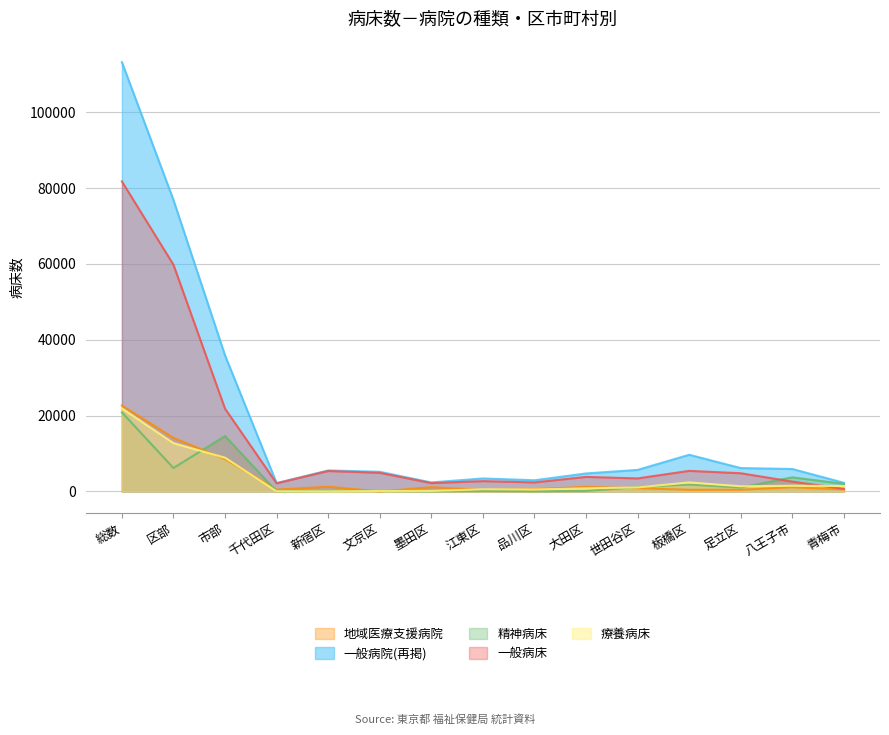

In 精神病床, how many points are lower than both neighbors (excluding endpoints)?

5